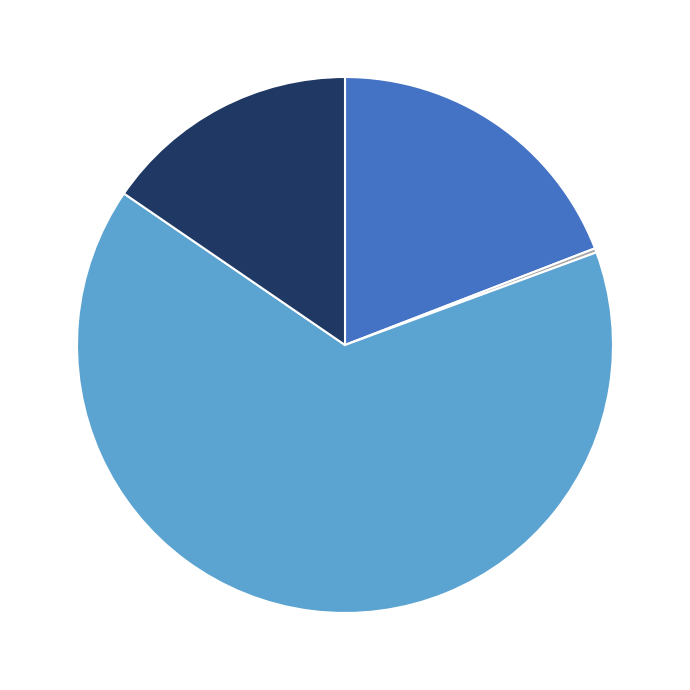

Does any single category account for the majority?

Yes